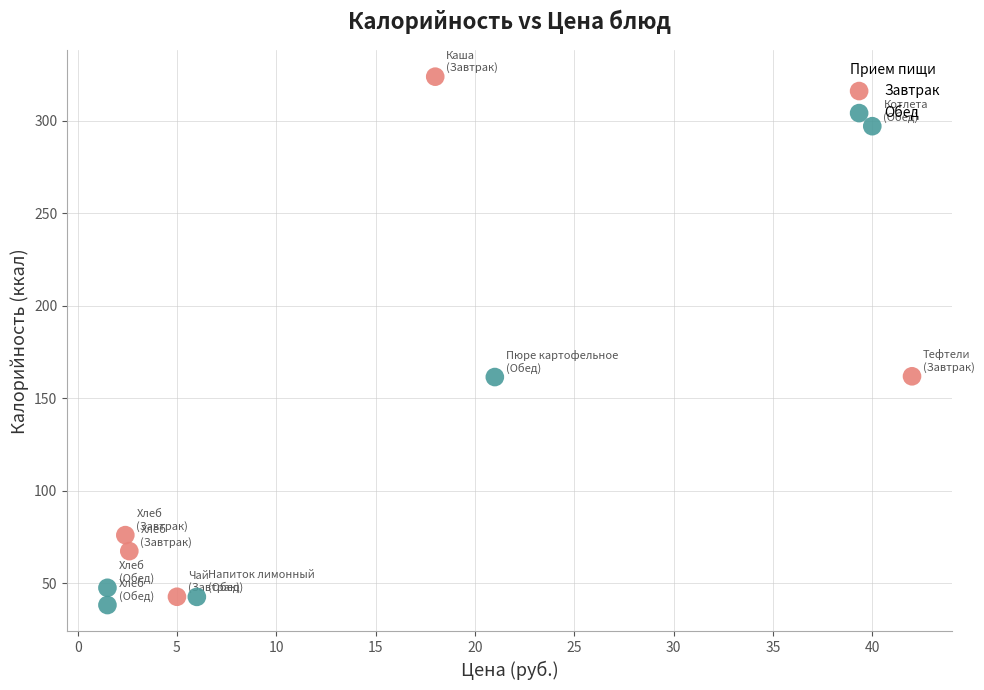

Which series reaches the minimum Y coordinate?

Обед